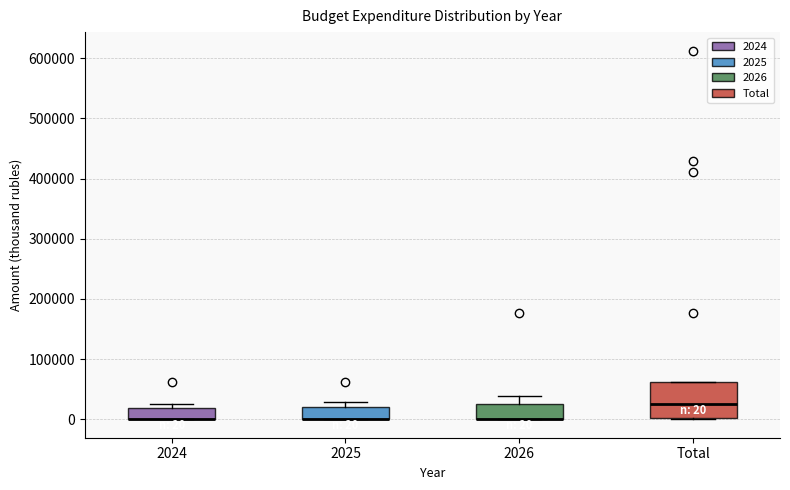

Which box is the tallest, from its lower edge to its upper edge?

Total